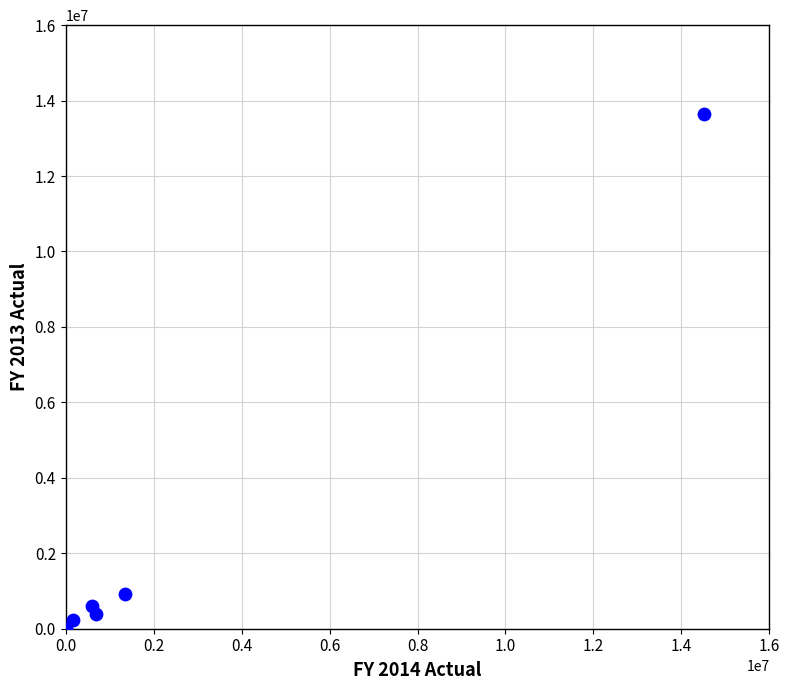

What Y value in the scatter plot is closest to 6824432?

914442.0